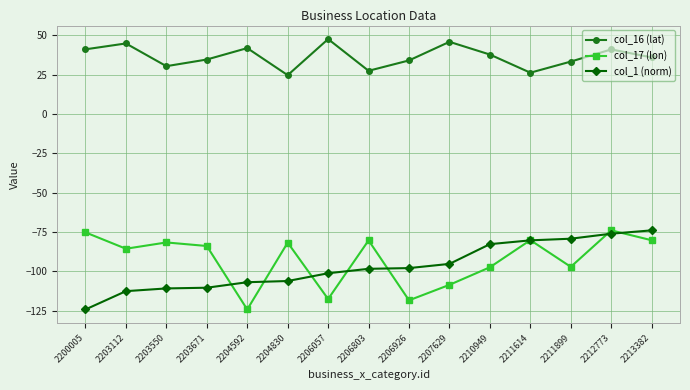

What is the average value of the col_1 (norm) series?

-97.1